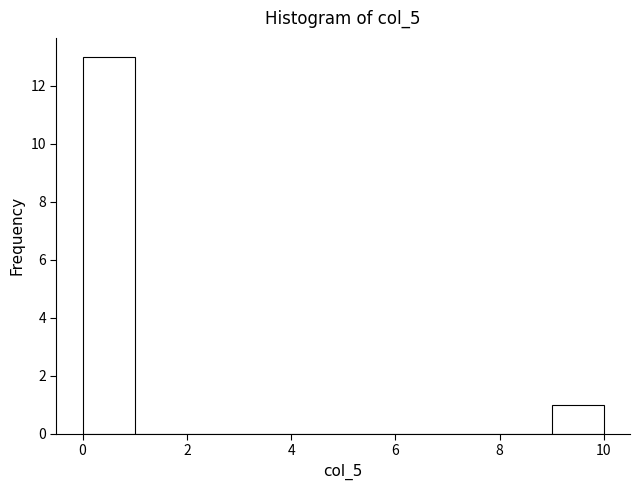

Which range on the x-axis has the tallest bar?

0 to 1